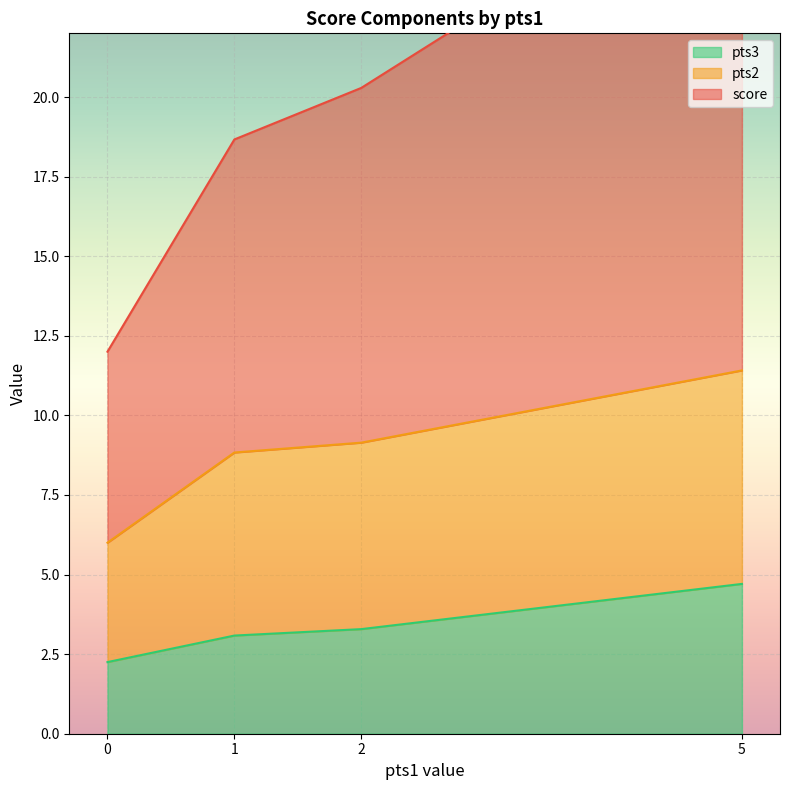

True or false: pts3 has more than 2 interior local peaks.

False